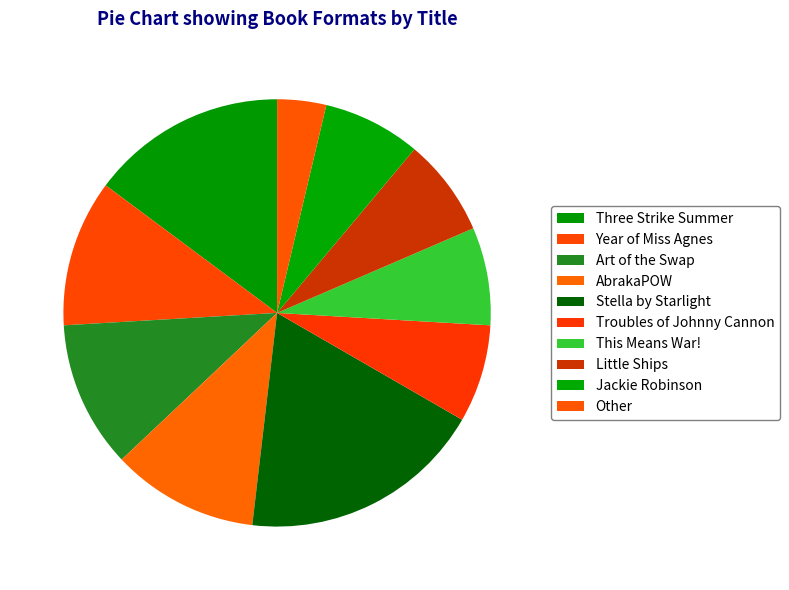

Which category has the smallest portion of the pie?

Other